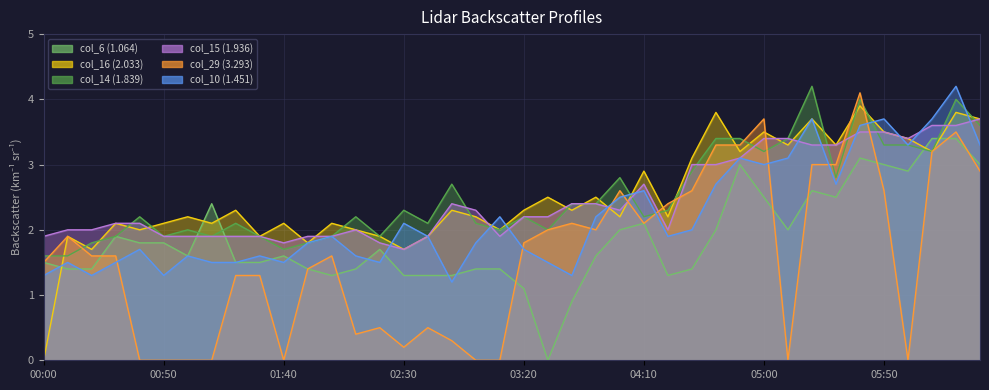

Between 2016/04/17 03:40 and 2016/04/17 05:20, which series saw the biggest shift?

col_10 (1.451)